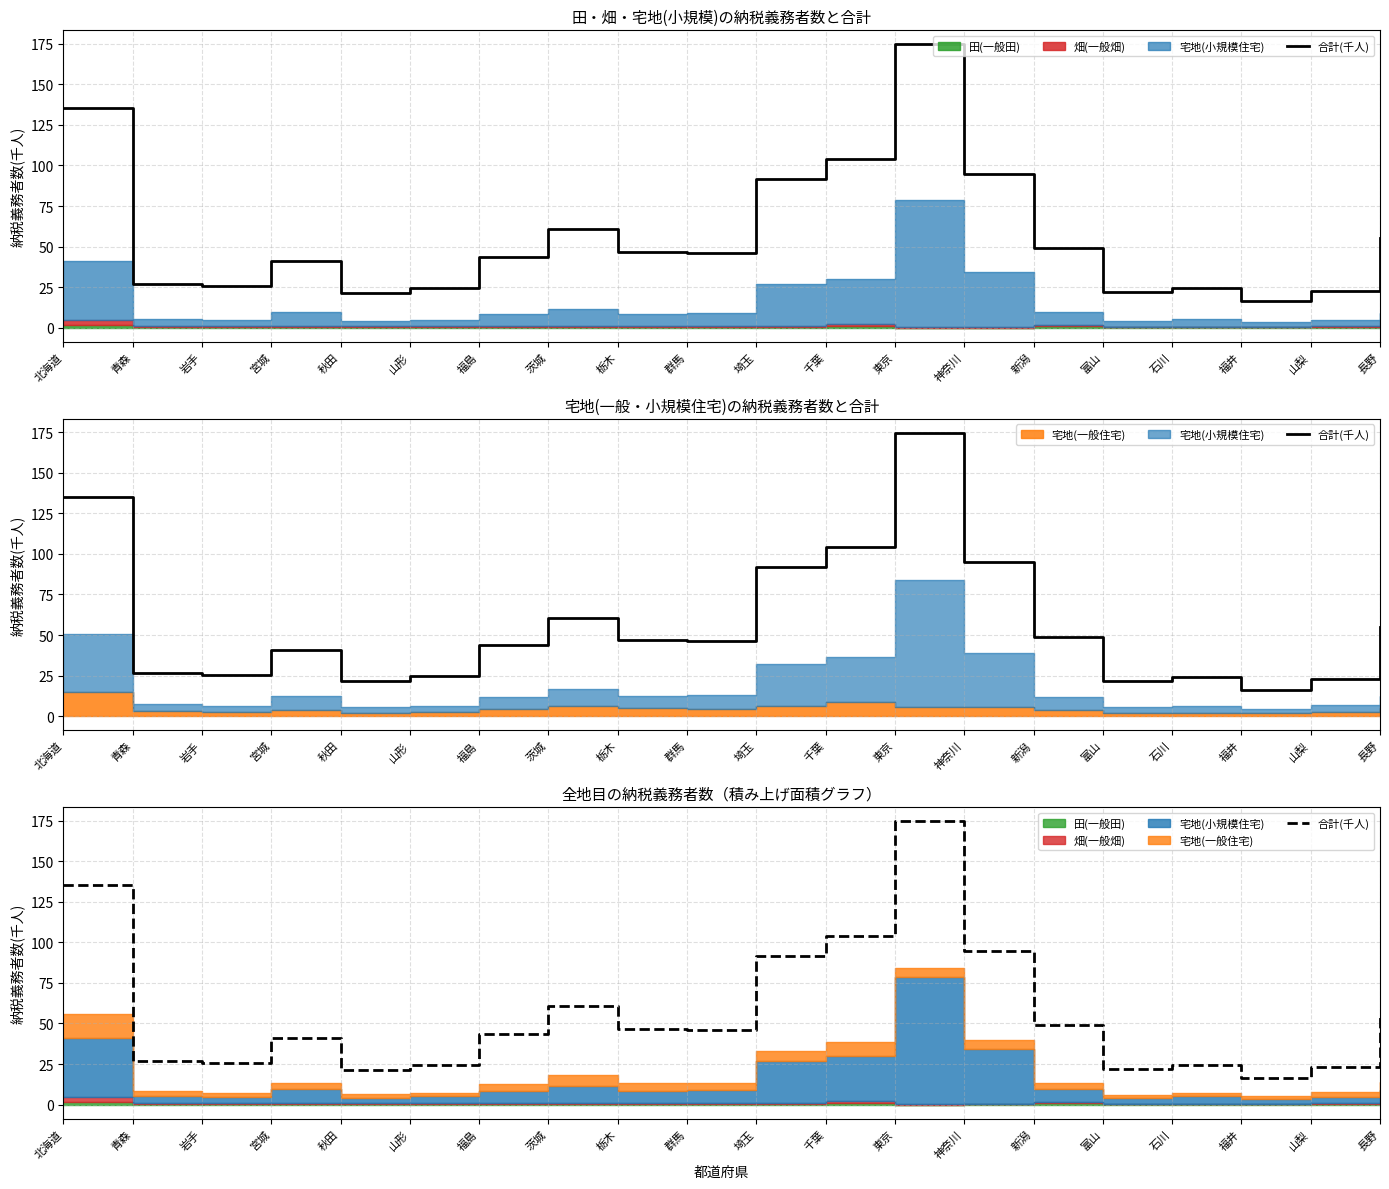

List the labels in order of value, largest first.

東京, 北海道, 千葉, 神奈川, 埼玉, 茨城, 長野, 新潟, 栃木, 群馬, 福島, 宮城, 青森, 岩手, 山形, 石川, 山梨, 富山, 秋田, 福井